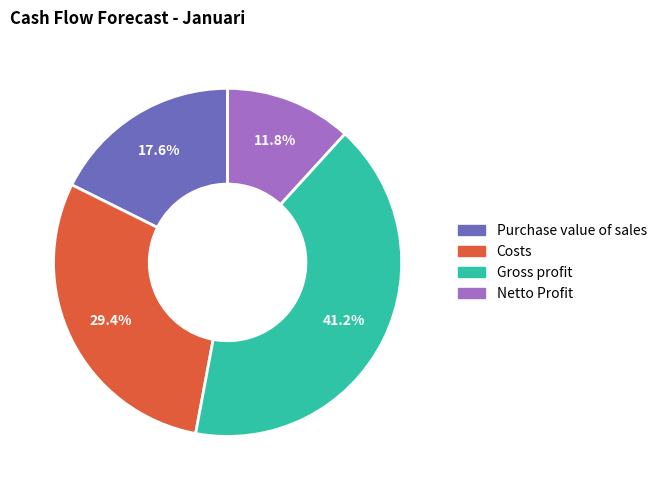

Rank the categories by value from highest to lowest.

Gross profit, Costs, Purchase value of sales, Netto Profit